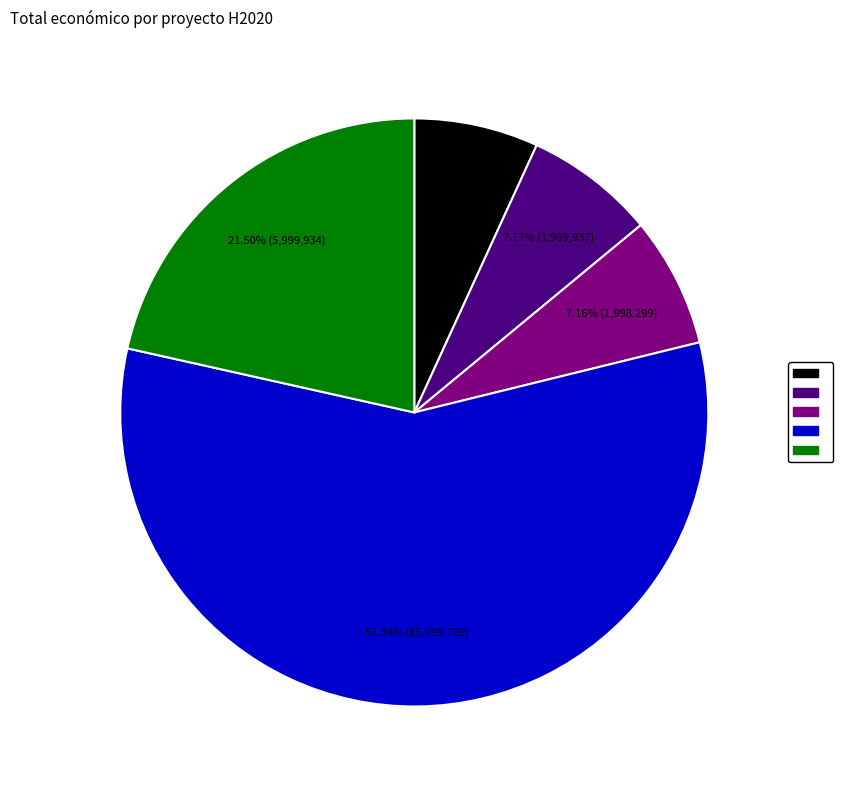

Is there a majority slice in this chart?

Yes